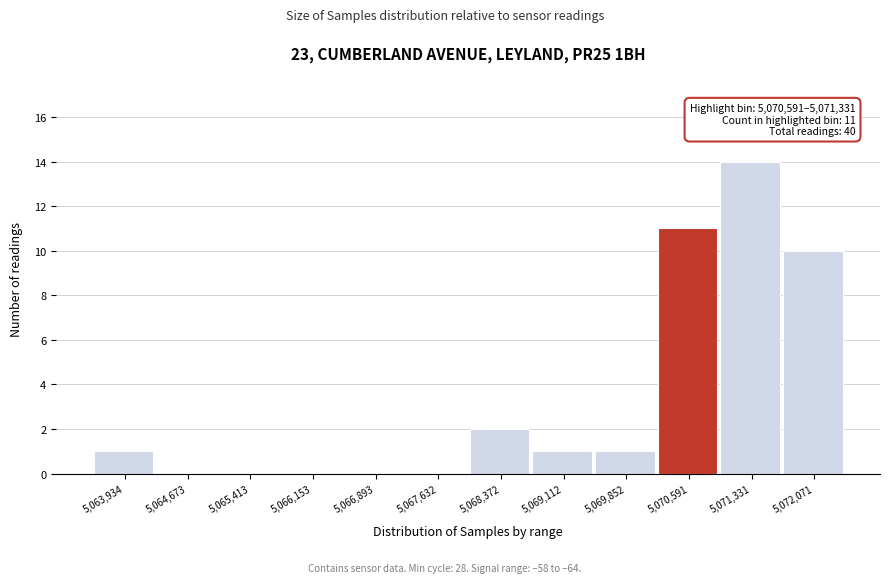

Reading left to right, list all the values displayed in this chart.

5,063,934=1	5,064,673=0	5,065,413=0	5,066,153=0	5,066,893=0	5,067,632=0	5,068,372=2	5,069,112=1	5,069,852=1	5,070,591=11	5,071,331=14	5,072,071=10